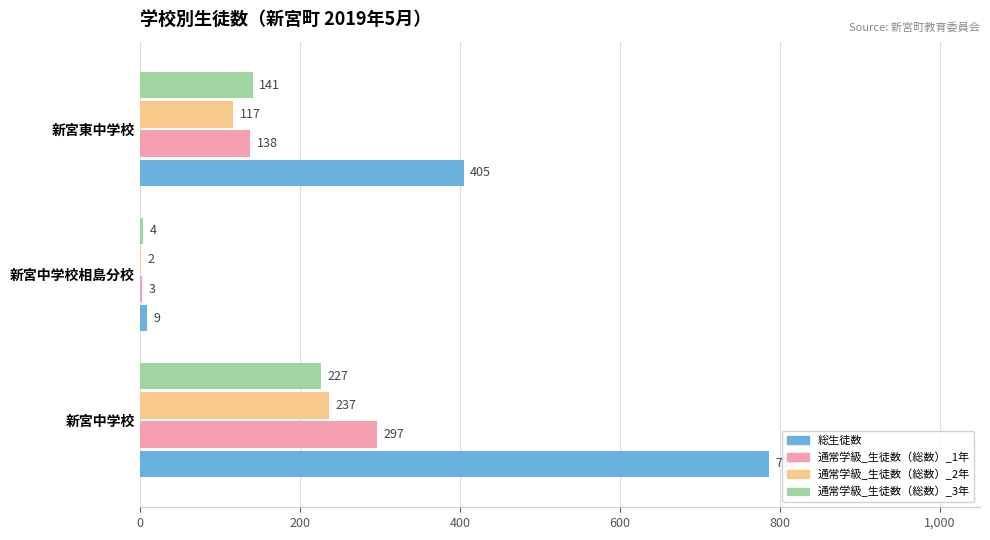

What value does the 通常学級_生徒数（総数）_2年 series have at 新宮東中学校?

117